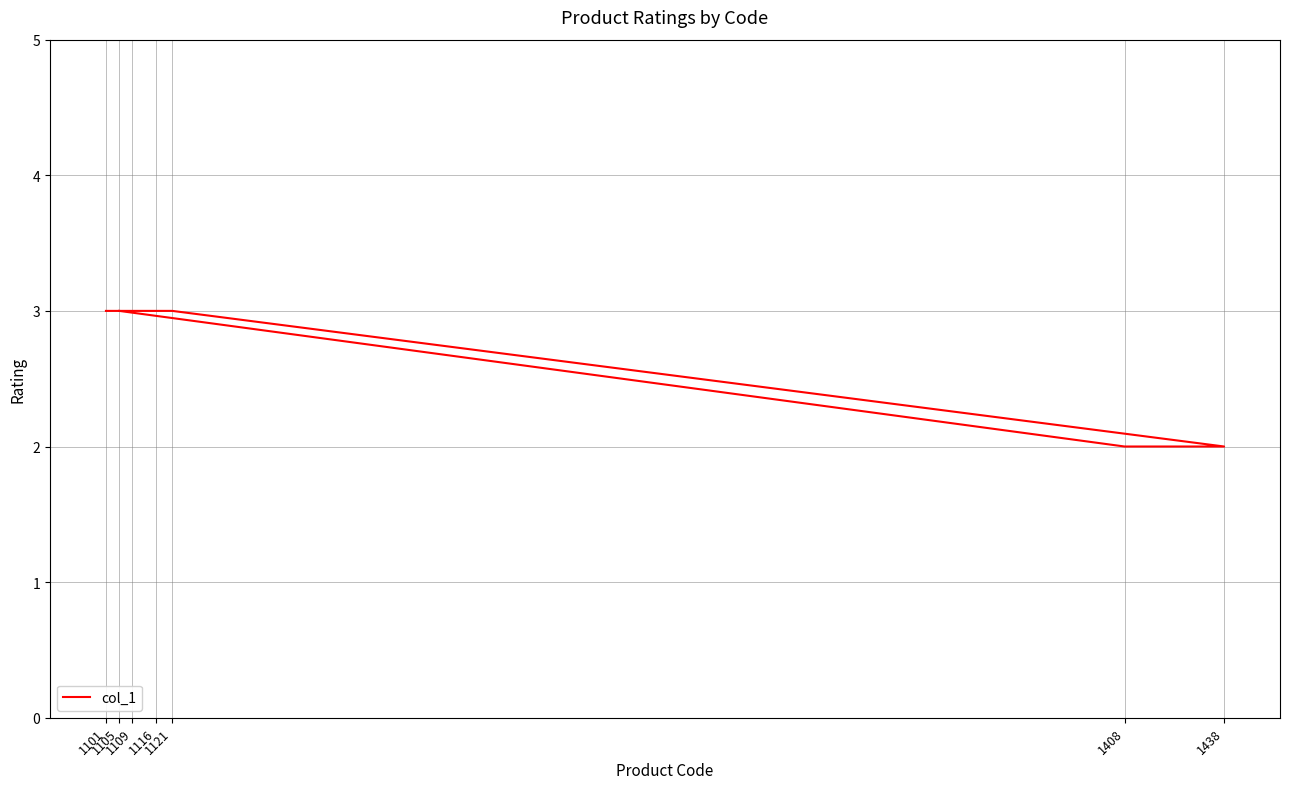

Reading left to right, transcribe all the data shown in this chart.

1105=3	1408=2	1438=2	1121=3	1116=3	1109=3	1101=3